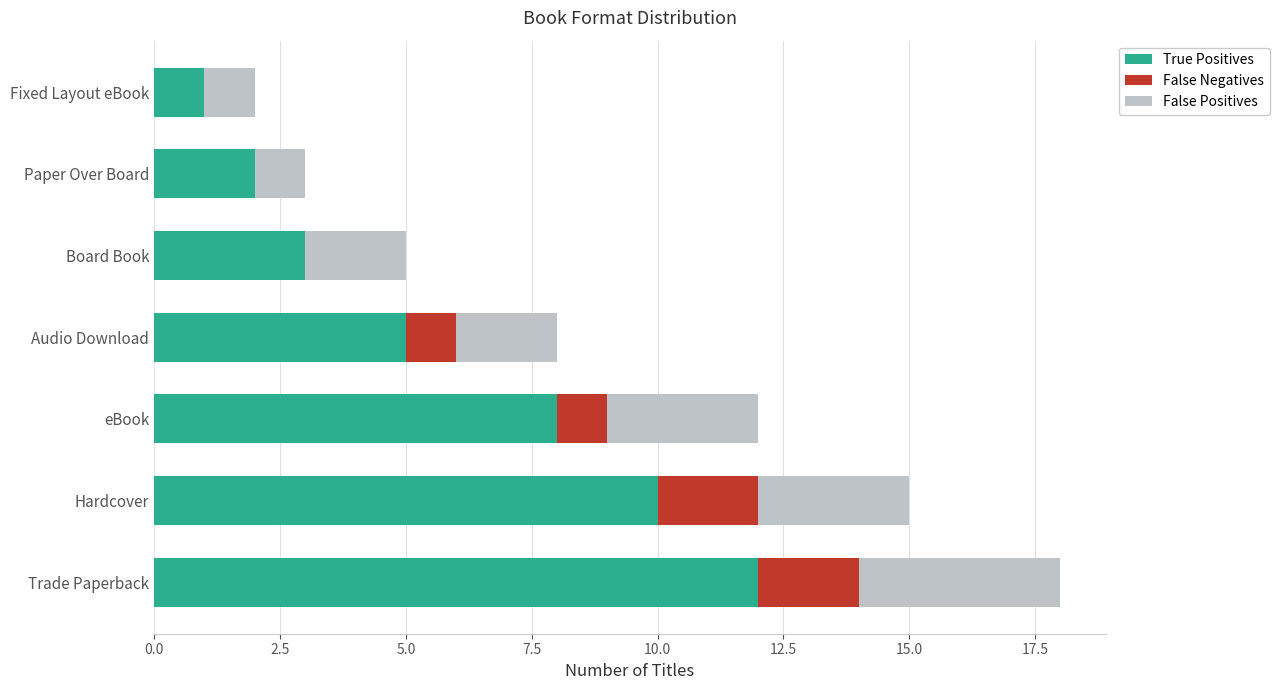

The value of True Positives at Audio Download is 5. True or false?

True